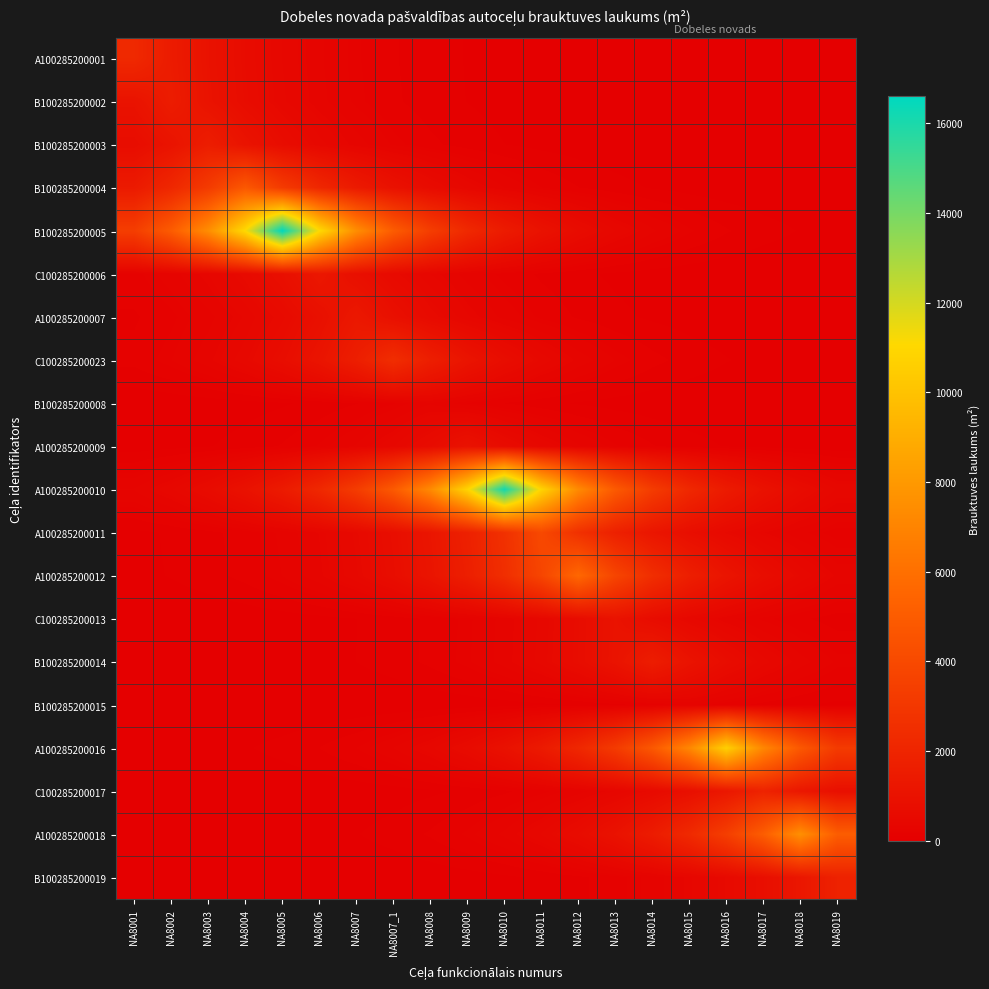

Which has a higher value, NA8018 or NA8001?

NA8001